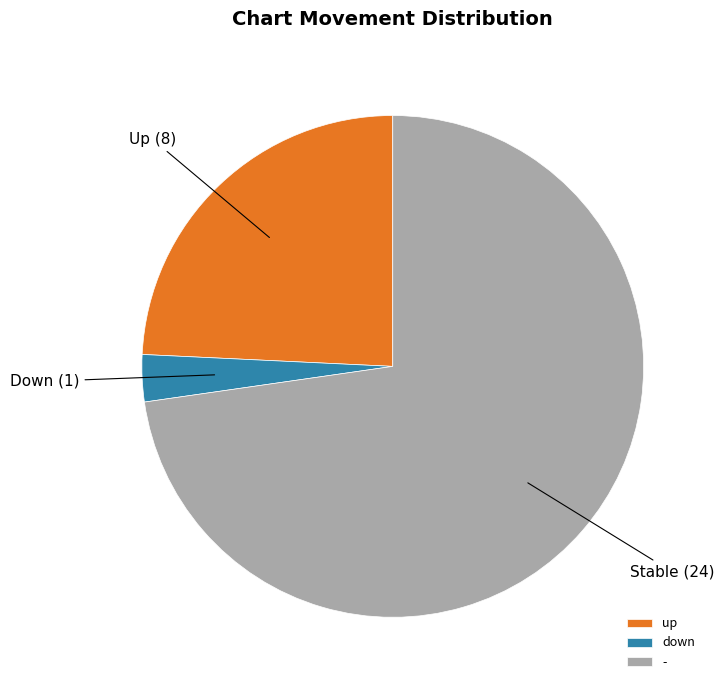

The up slice represents 15% of the pie. True or false?

False